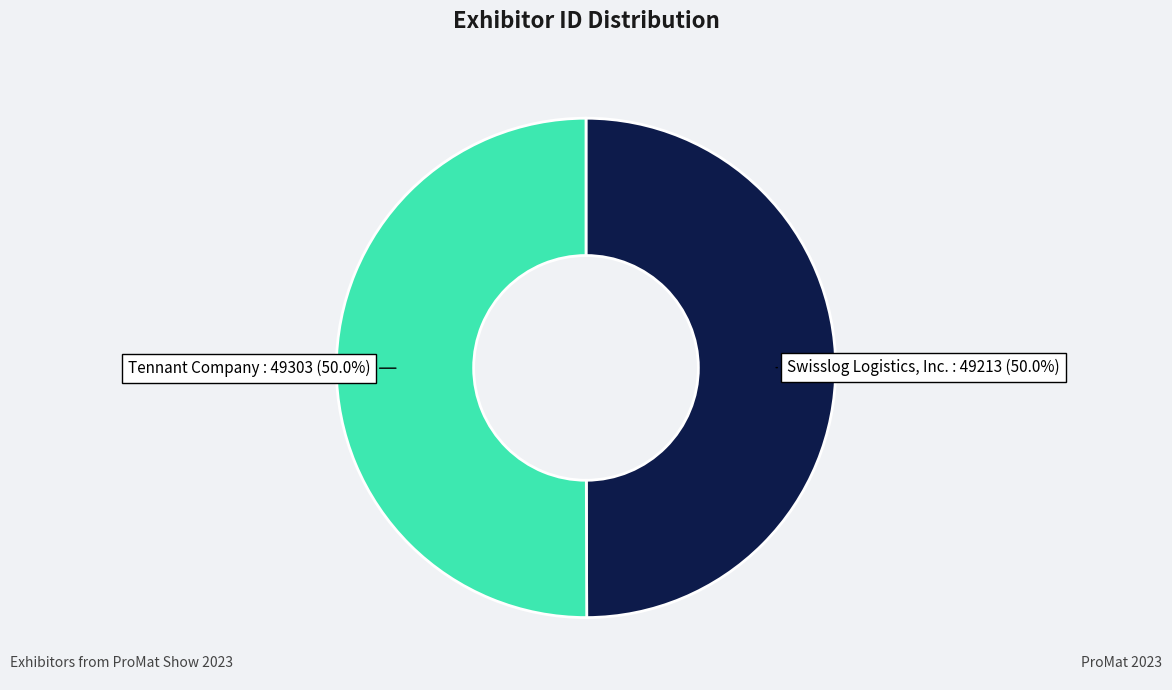

Rank the categories by value from highest to lowest.

Tennant Company, Swisslog Logistics, Inc.